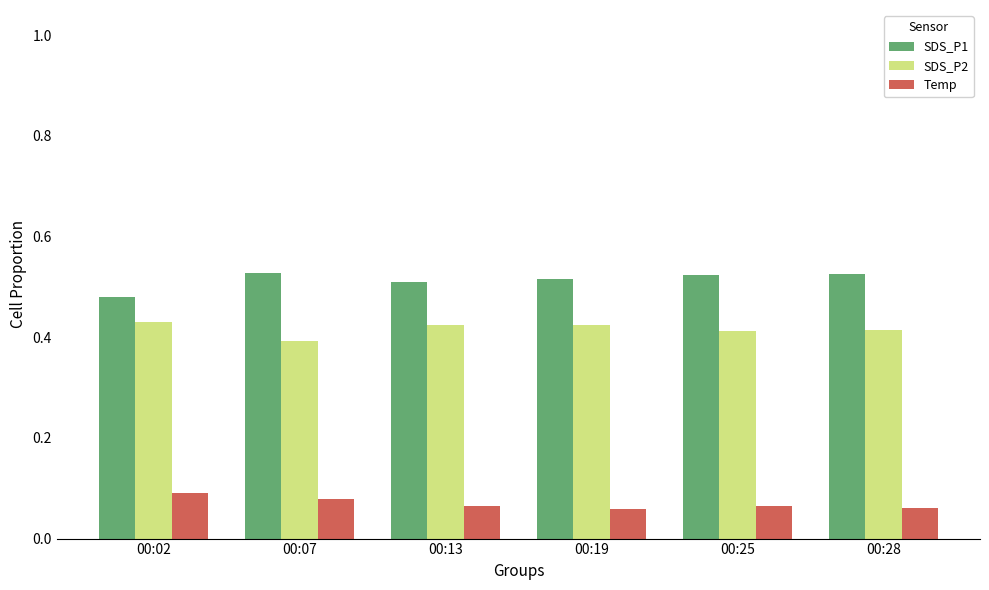

What is the total value across all series at 00:19?

1.0